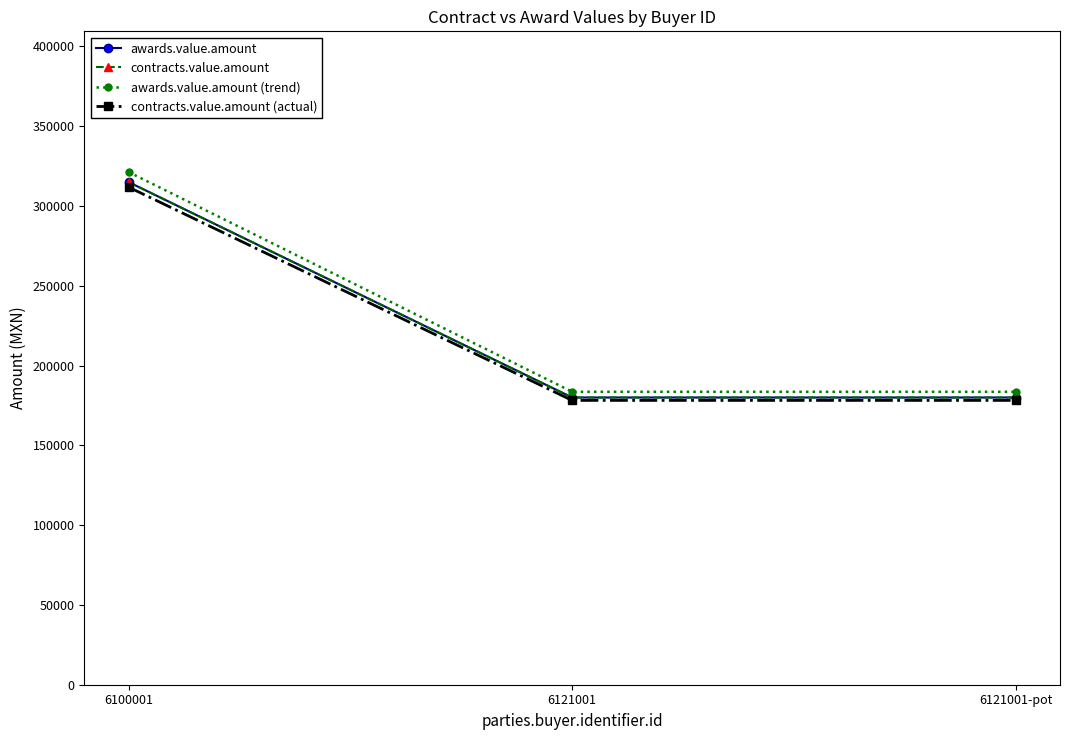

Does the chart have visible grid lines?

No